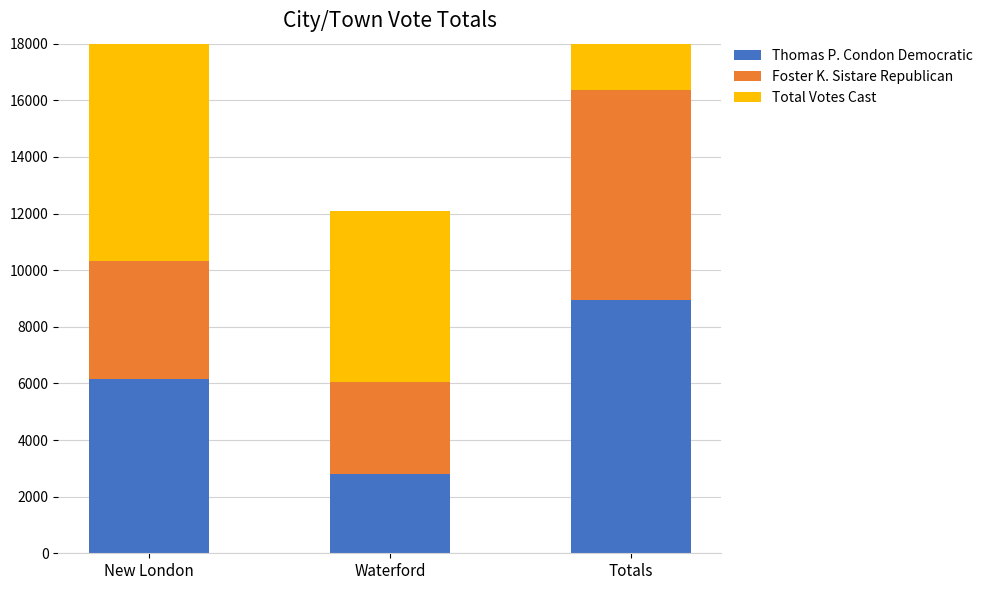

Reading left to right, what are all the values shown in this chart?

Thomas P. Condon Democratic: New London=6152	Waterford=2791	Totals=8943
Foster K. Sistare Republican: New London=4167	Waterford=3260	Totals=7427
Total Votes Cast: New London=10319	Waterford=6051	Totals=16370